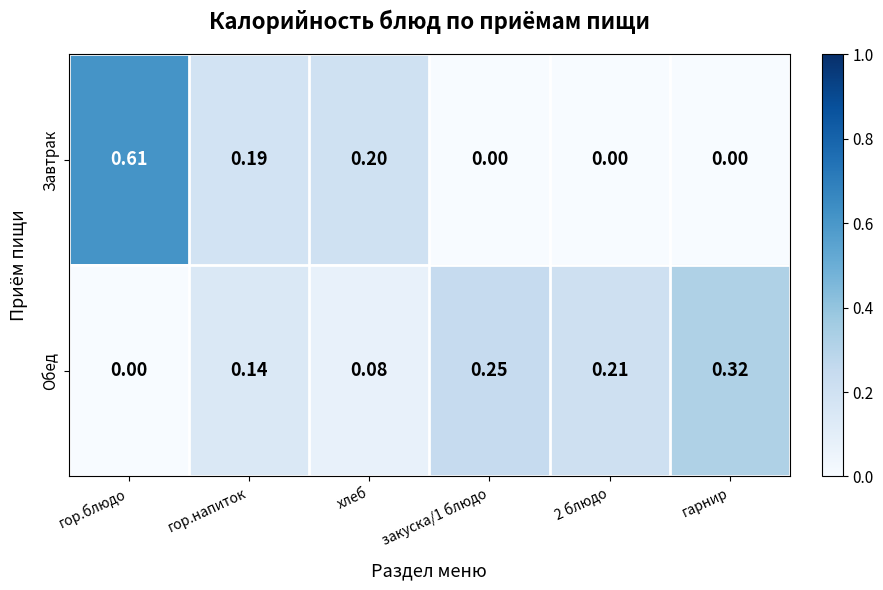

At how many categories does at least one series exceed 0?

6